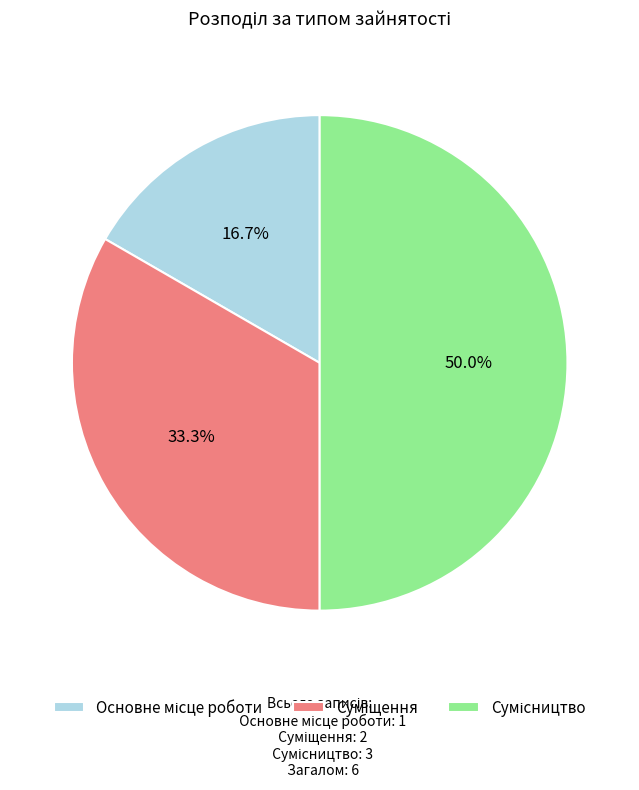

How many slices are in this pie chart?

3